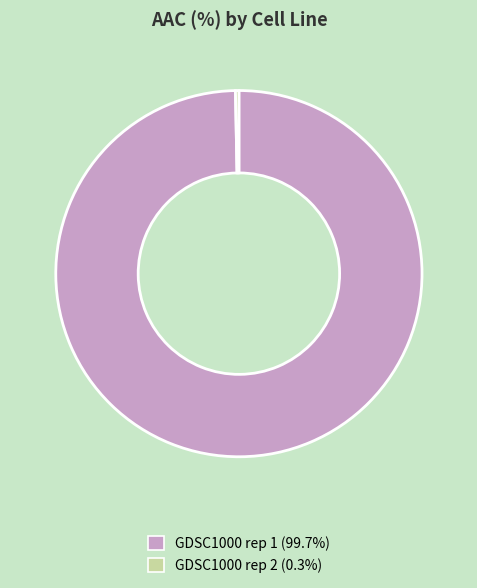

Rank the categories by value from lowest to highest.

GDSC1000 rep 2, GDSC1000 rep 1